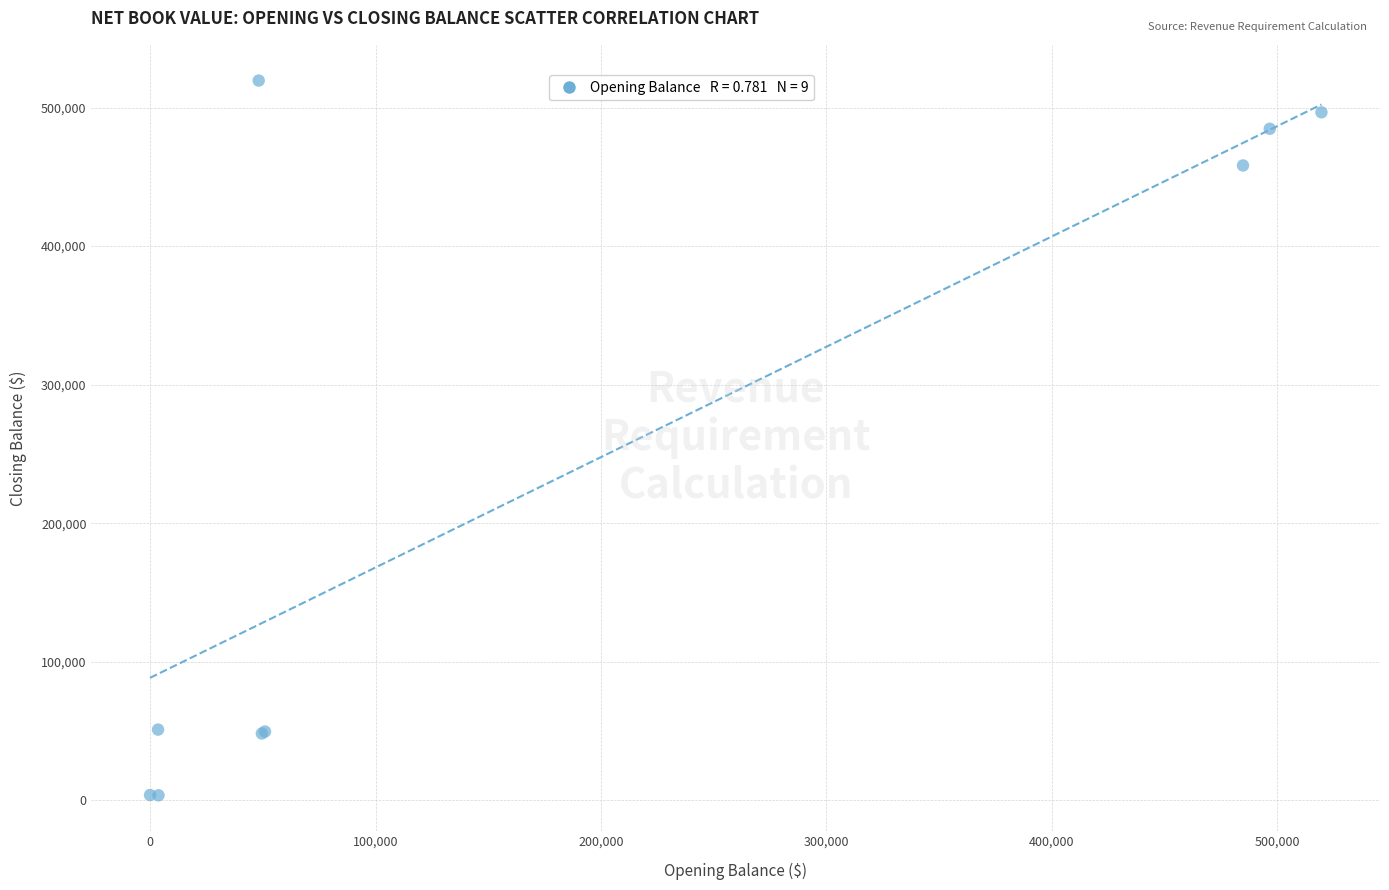

What Y value in the scatter plot is closest to 261537?

458232.9